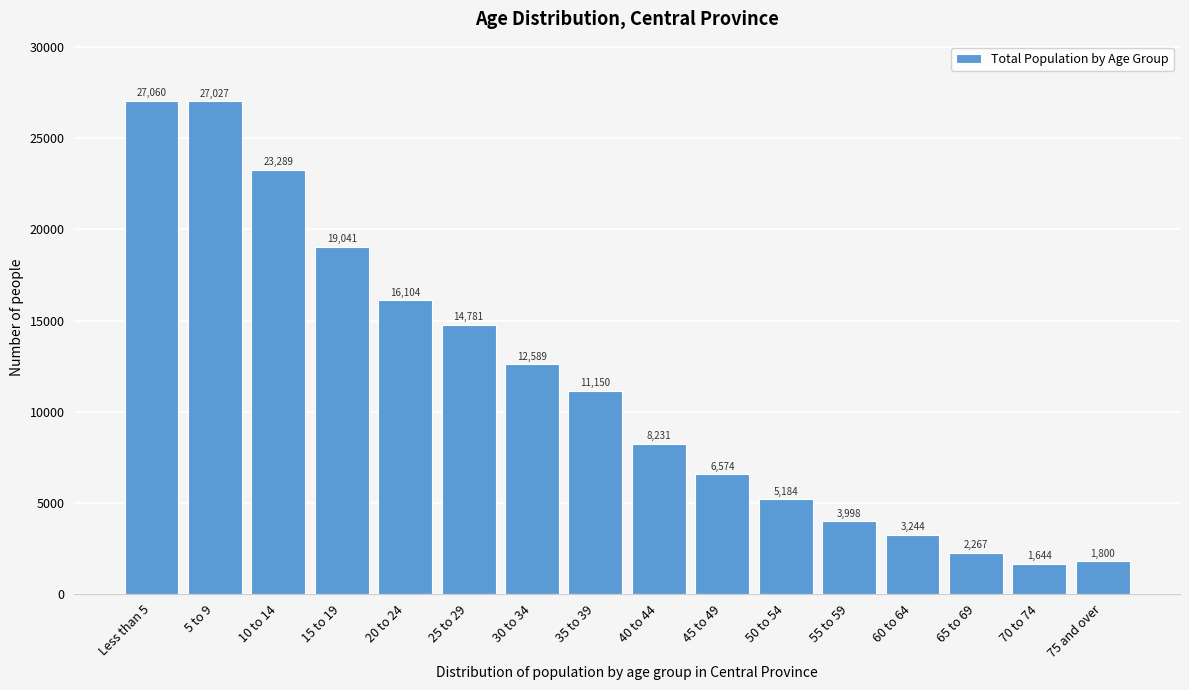

Reading left to right, transcribe all the data shown in this chart.

Less than 5=27060	5 to 9=27027	10 to 14=23289	15 to 19=19041	20 to 24=16104	25 to 29=14781	30 to 34=12589	35 to 39=11150	40 to 44=8231	45 to 49=6574	50 to 54=5184	55 to 59=3998	60 to 64=3244	65 to 69=2267	70 to 74=1644	75 and over=1800